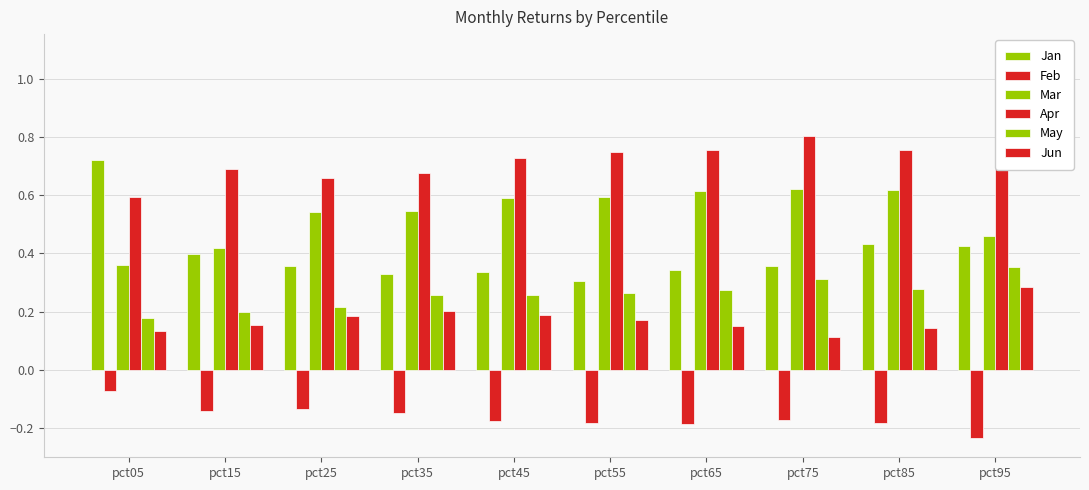

What is the value of the Jan bar at the 1st from the left?

0.7